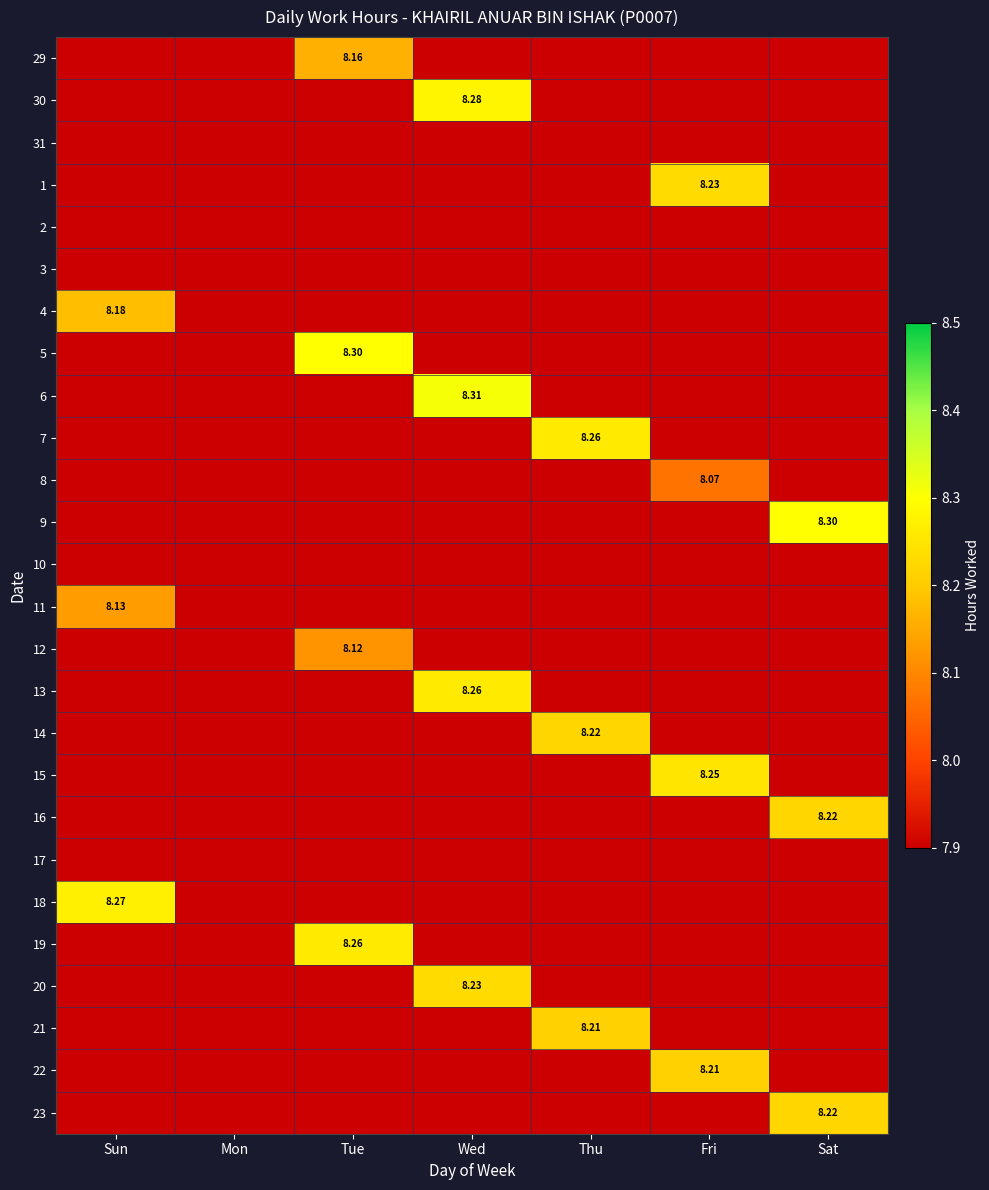

How many categories are shown in the chart?

7